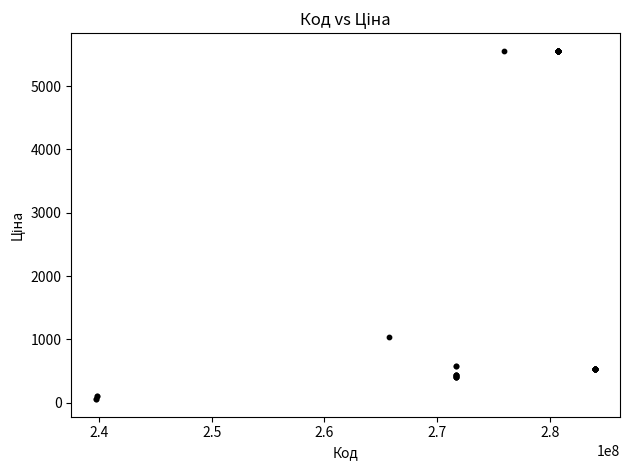

What Y value in the scatter plot is closest to 2808?

1046.0